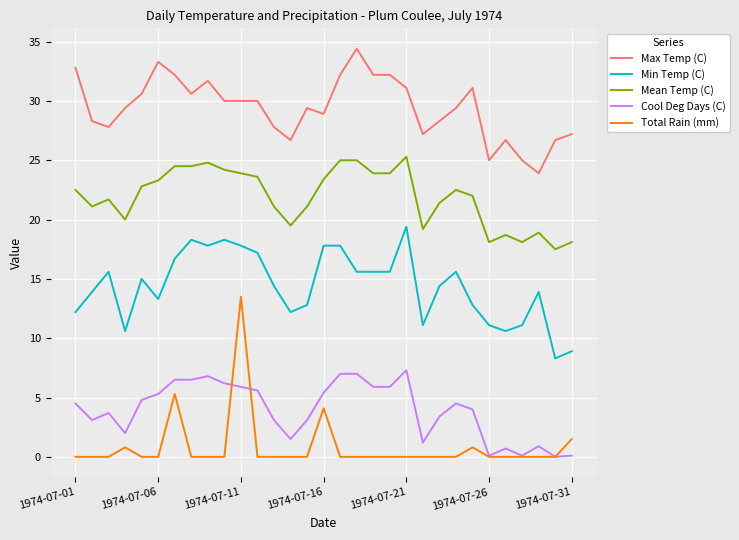

What is the highest value of the Min Temp (C) series?

19.4